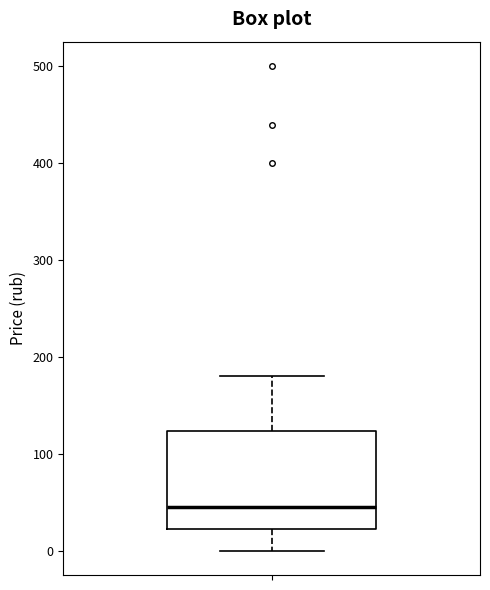

Read this box plot against the y-axis: the position of the median line, the range covered by the box, and the ends of both whiskers. The values are not printed on the chart, so give them approximately, as read against the axis.

median 50, box 20 to 120, whiskers 0 to 180